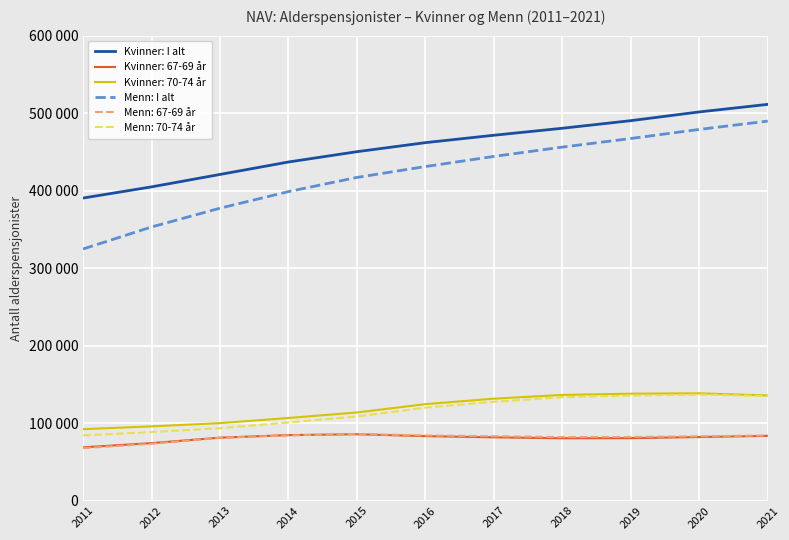

What are all the series names shown in the legend?

Kvinner: I alt, Kvinner: 67-69 år, Kvinner: 70-74 år, Menn: I alt, Menn: 67-69 år, Menn: 70-74 år